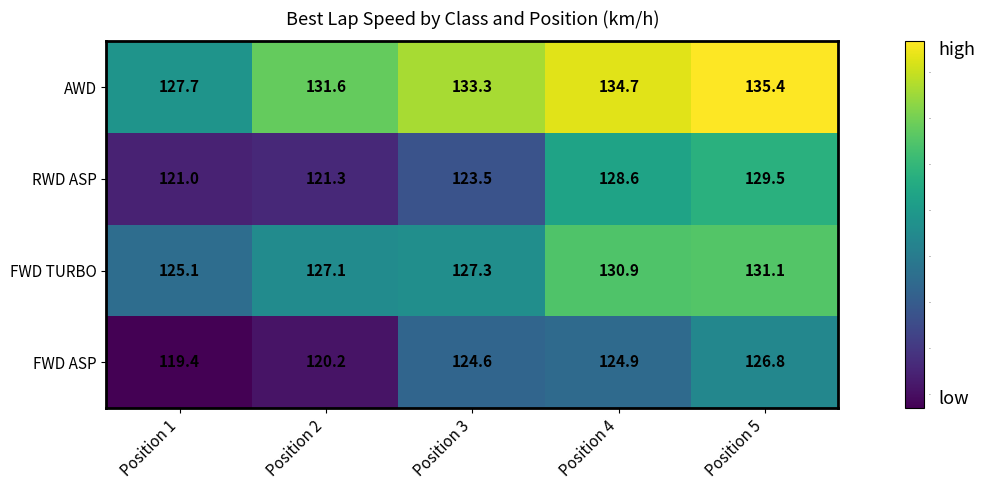

Which series has the largest range (max minus min)?

RWD ASP